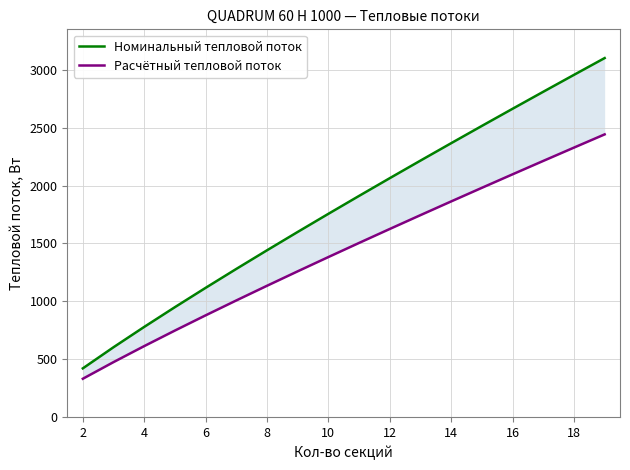

True or false: Номинальный тепловой поток has a value of 950.4 at 6.

True